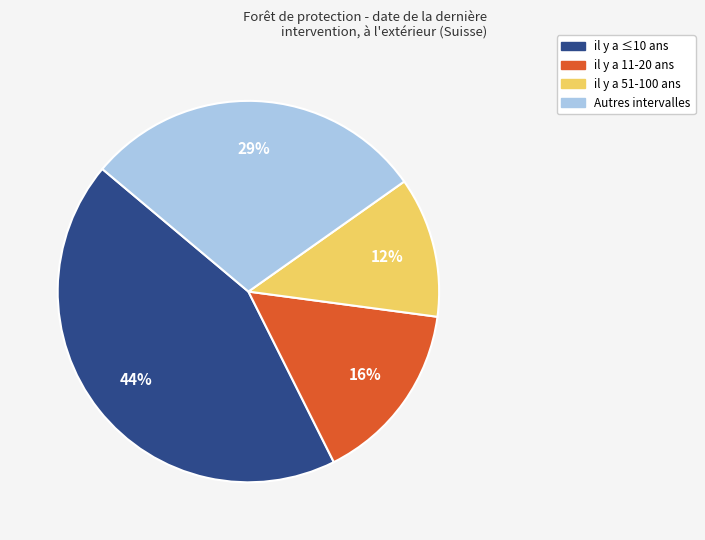

Is there a majority slice in this chart?

No